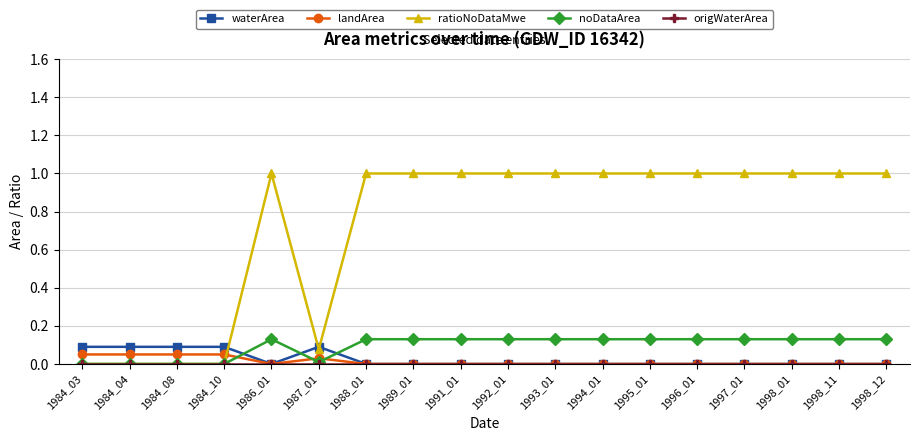

Which series changed the most between 1984_03 and 1988_01?

ratioNoDataMwe